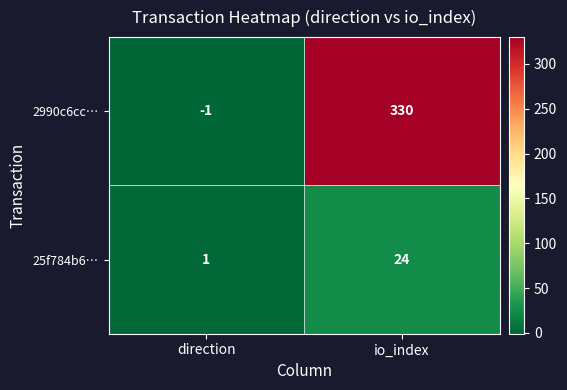

Rank the series at direction from lowest to highest value.

2990c6cc…, 25f784b6…